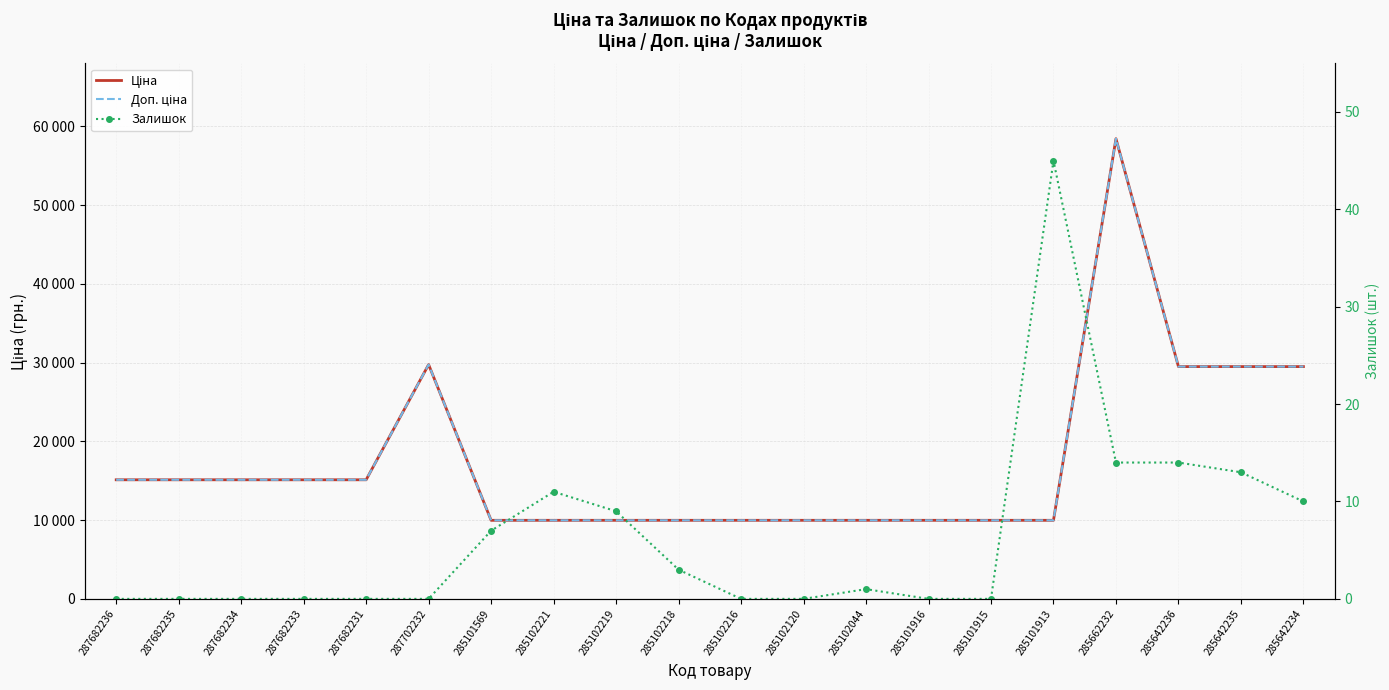

Rank the series by their maximum value, from lowest to highest.

Залишок, Ціна, Доп. ціна